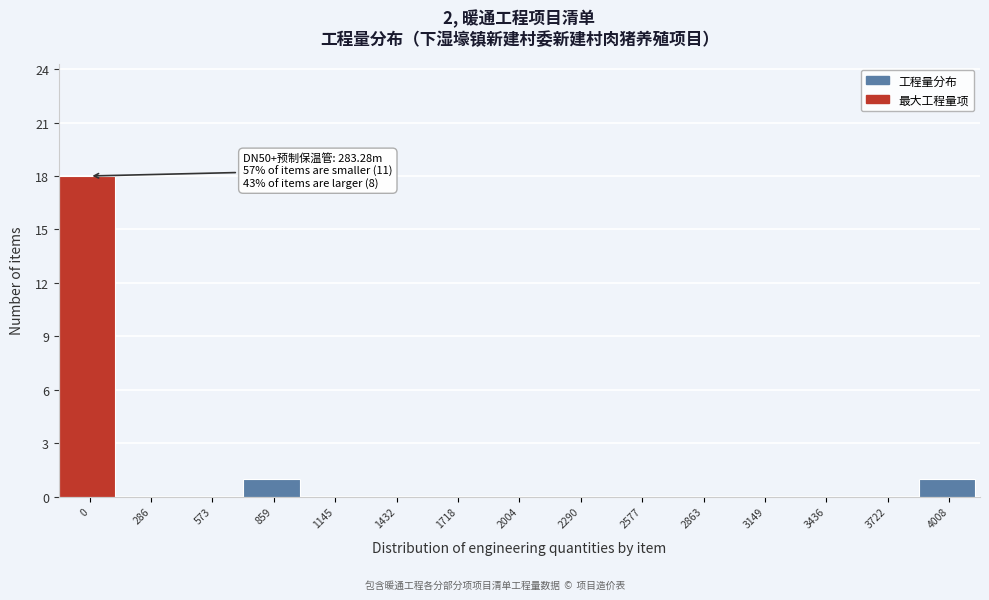

Reading left to right, list all the values displayed in this chart.

0=18	286=0	573=0	859=1	1145=0	1432=0	1718=0	2004=0	2290=0	2577=0	2863=0	3149=0	3436=0	3722=0	4008=1